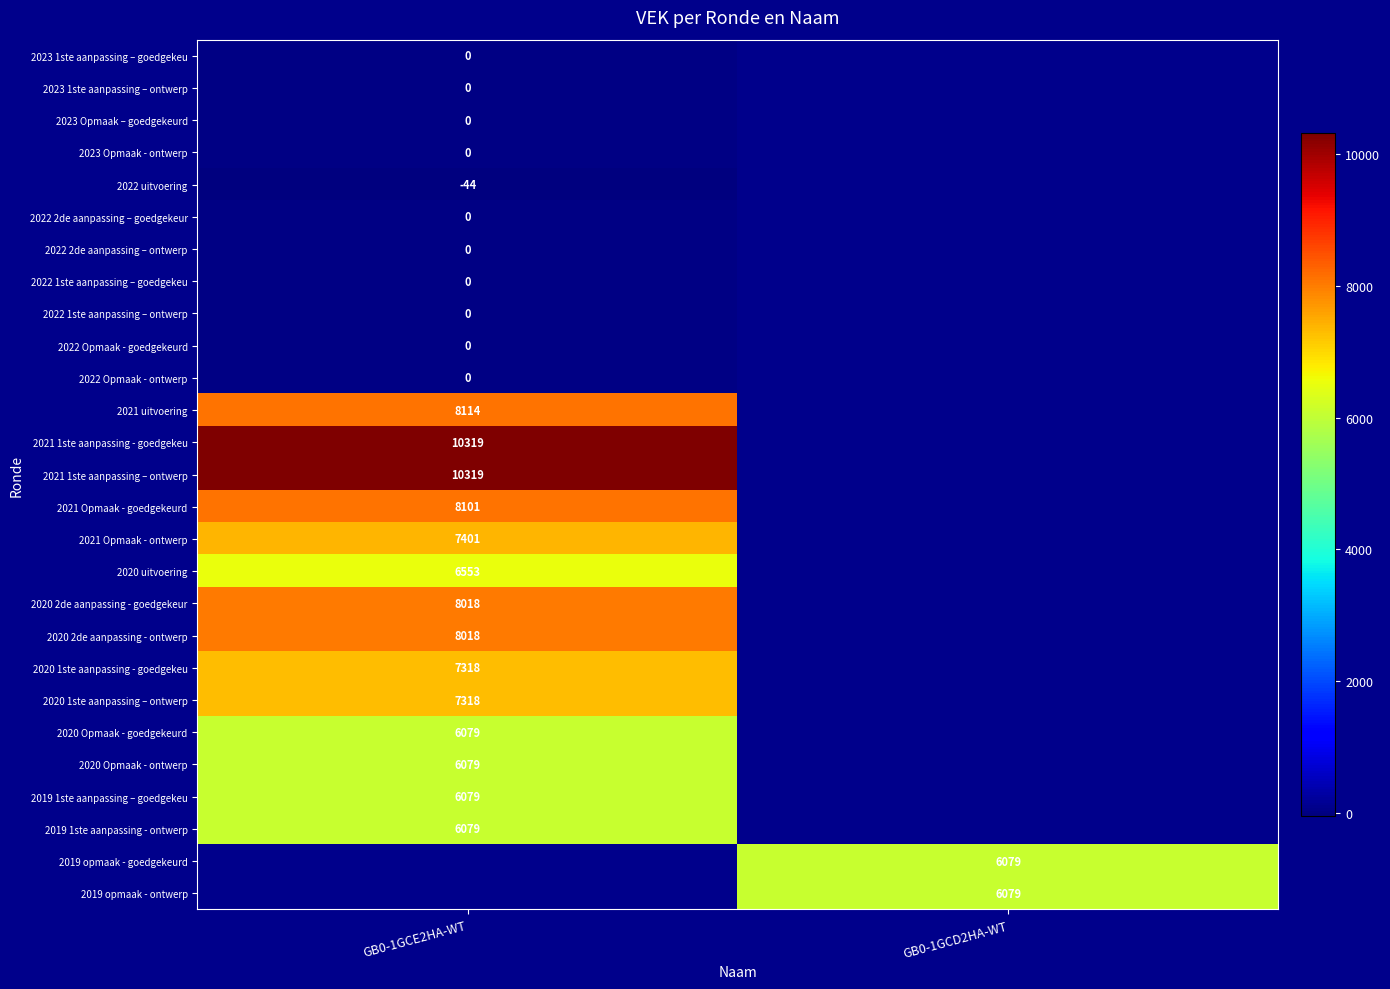

How many data points does each series have?

2